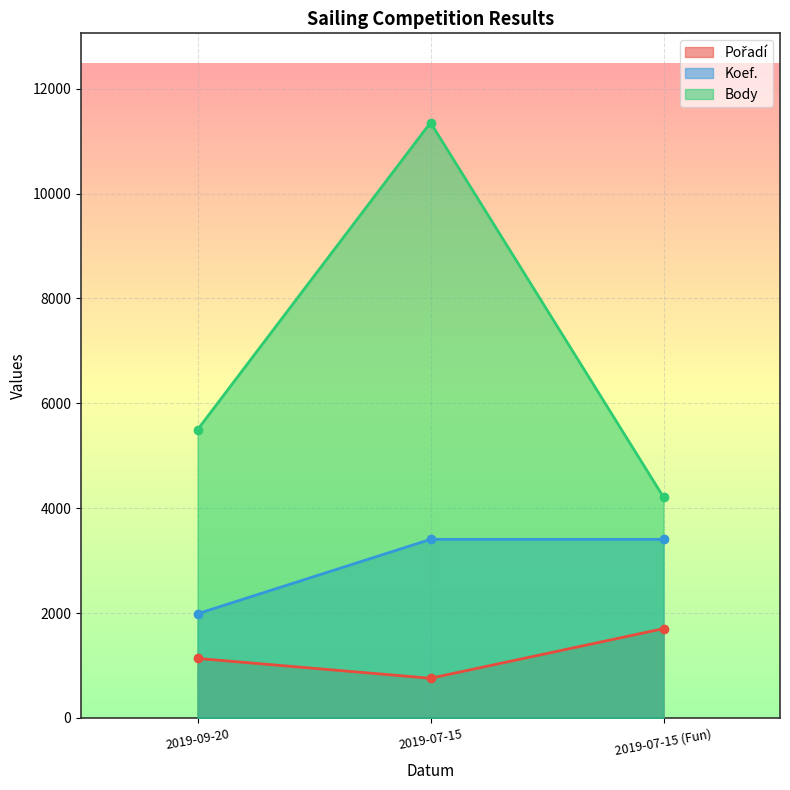

What position from the left is 2019-07-15?

2